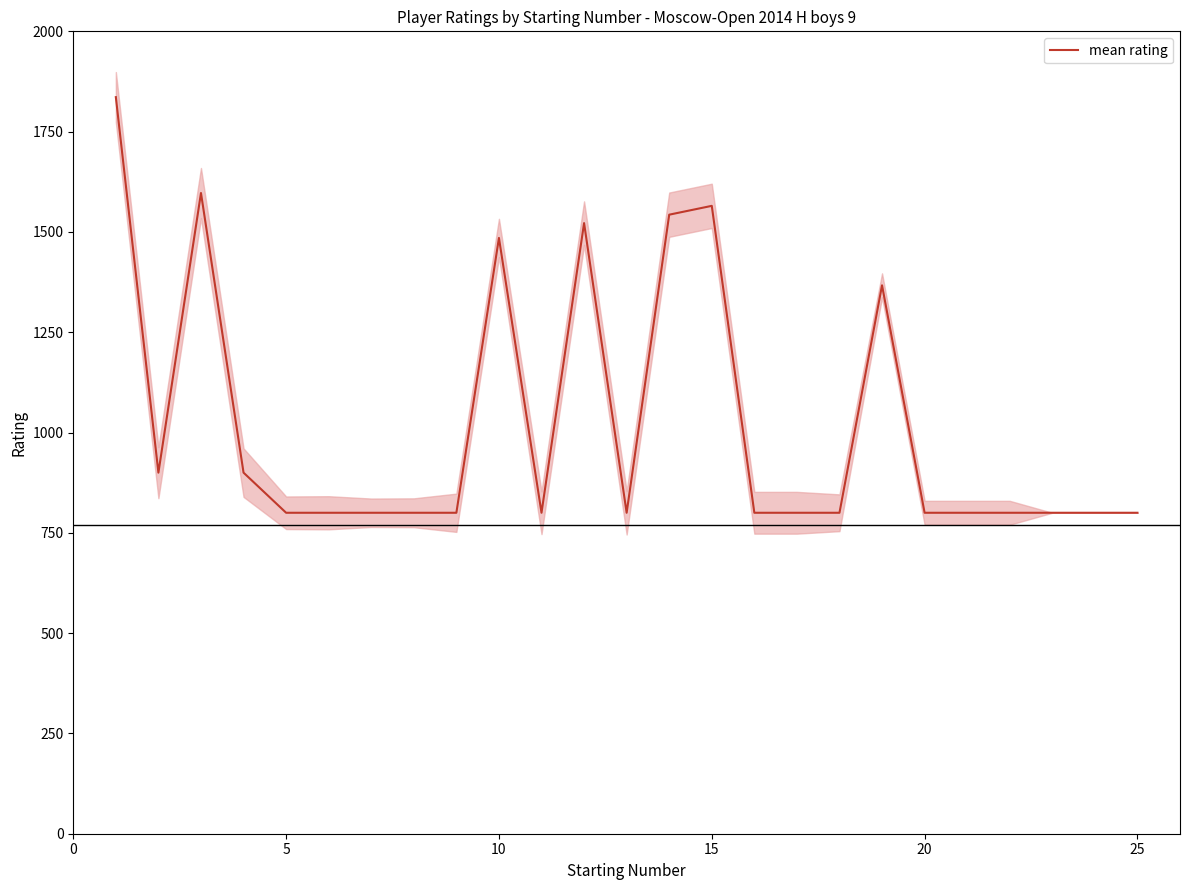

How many points are higher than both their immediate neighbors (excluding endpoints)?

5